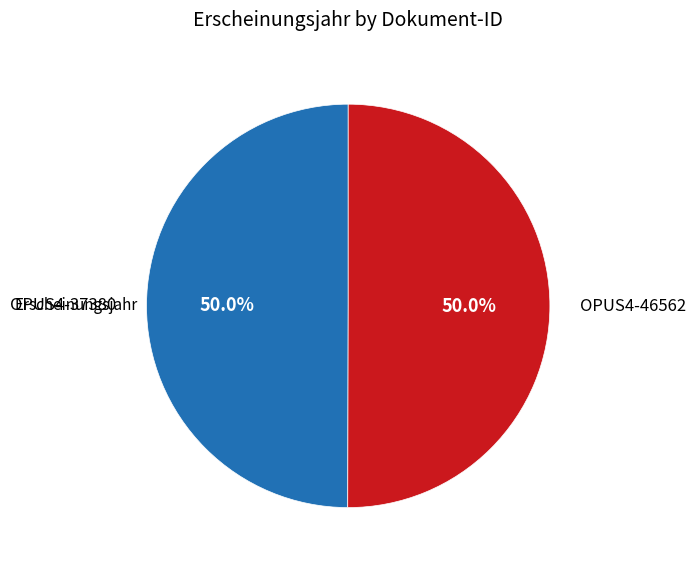

Is the sum of OPUS4-46562 and OPUS4-37380 greater than half?

Yes